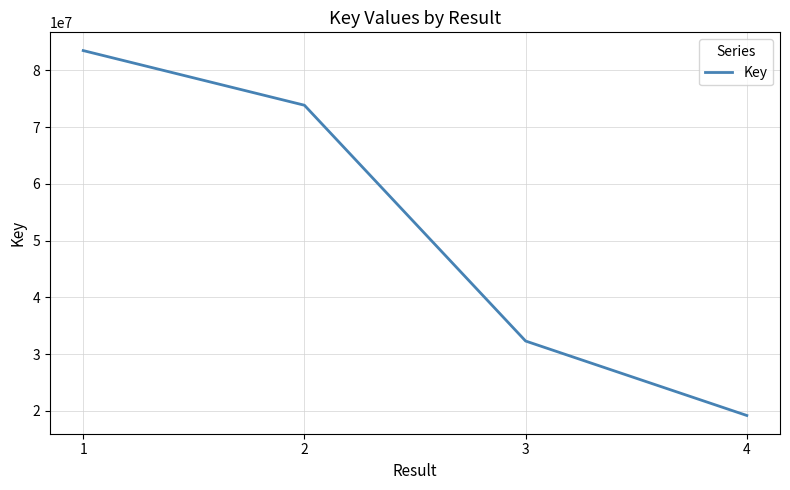

What is the approximate value at 2?

73835065